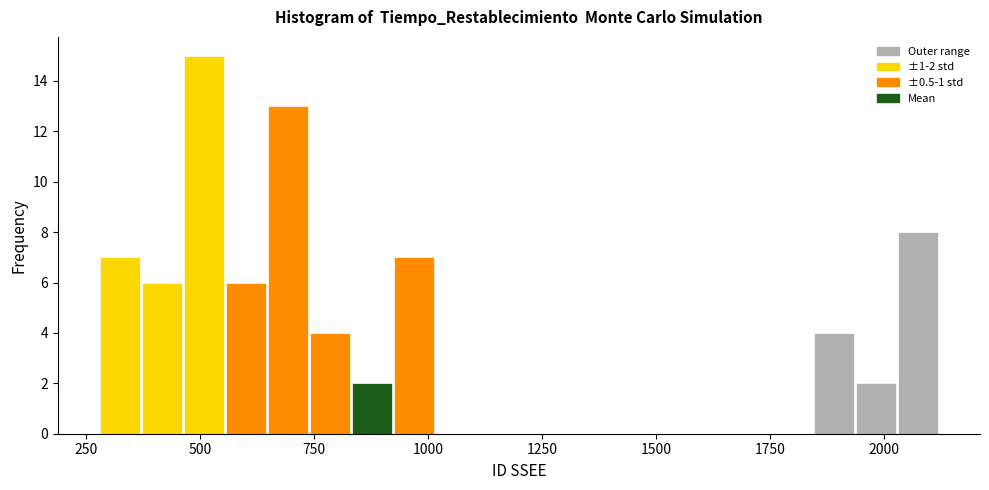

Read against the x-axis, roughly where is the centre of the tallest bar?

500